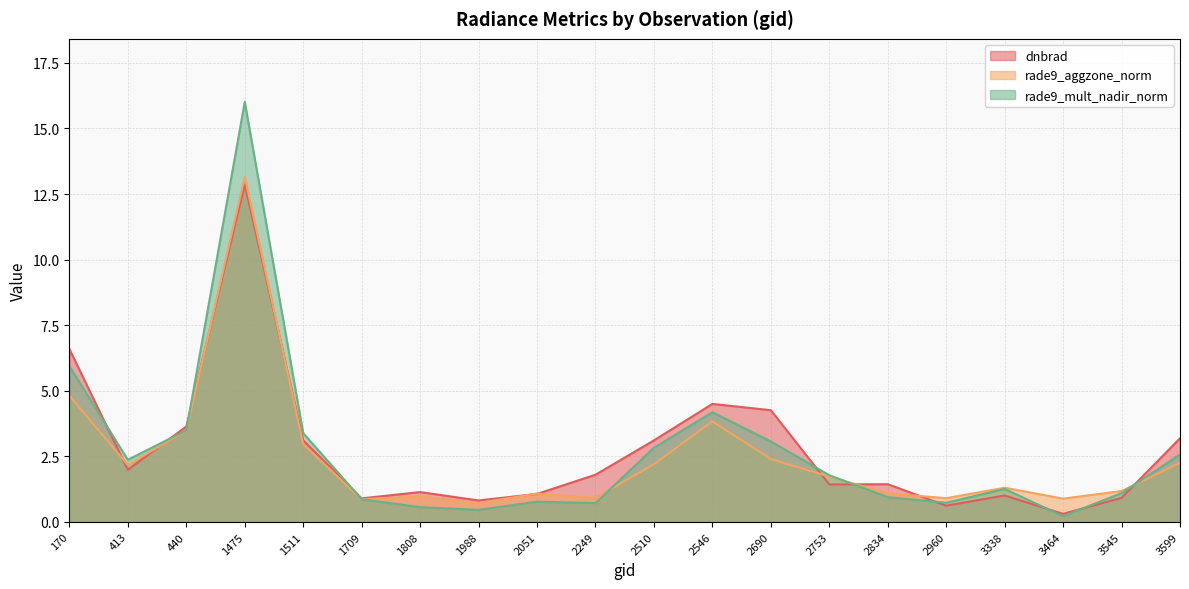

Which series has the largest range (max minus min)?

rade9_mult_nadir_norm